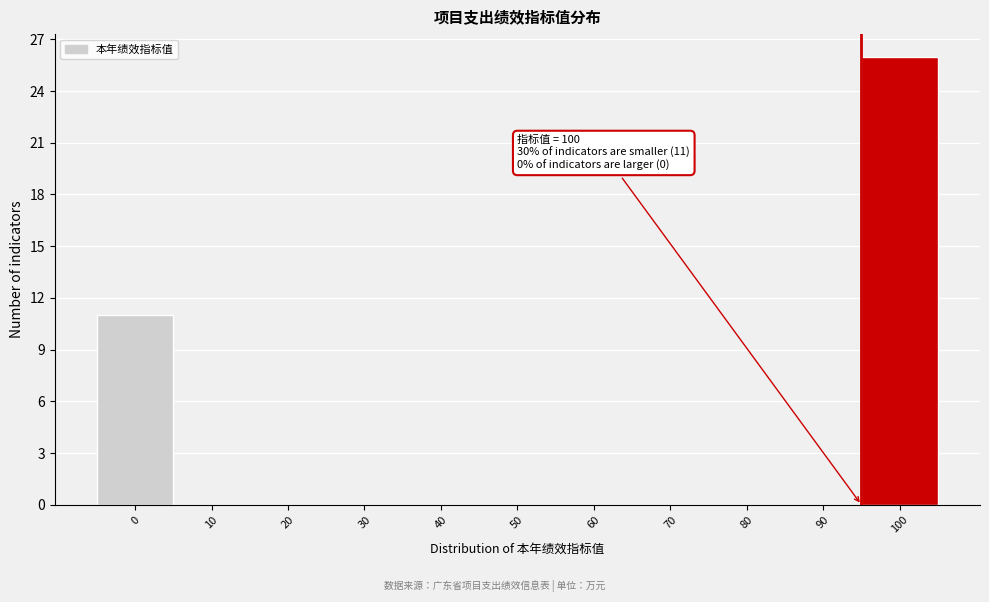

Reading left to right, transcribe all the data shown in this chart.

0=11	10=0	20=0	30=0	40=0	50=0	60=0	70=0	80=0	90=0	100=26